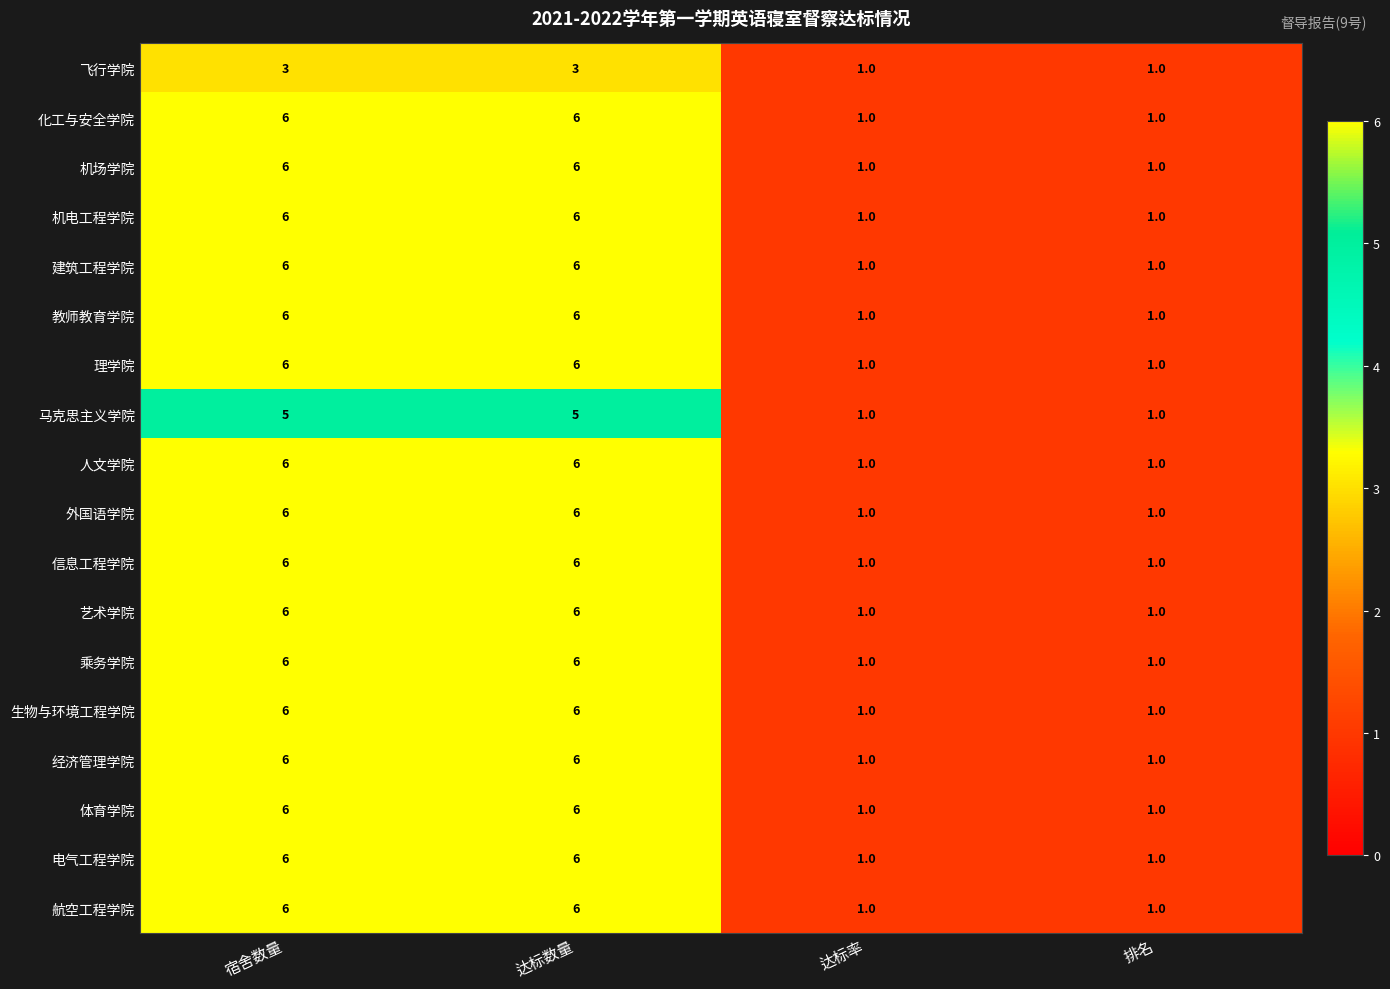

What is the average value of the 建筑工程学院 series?

4